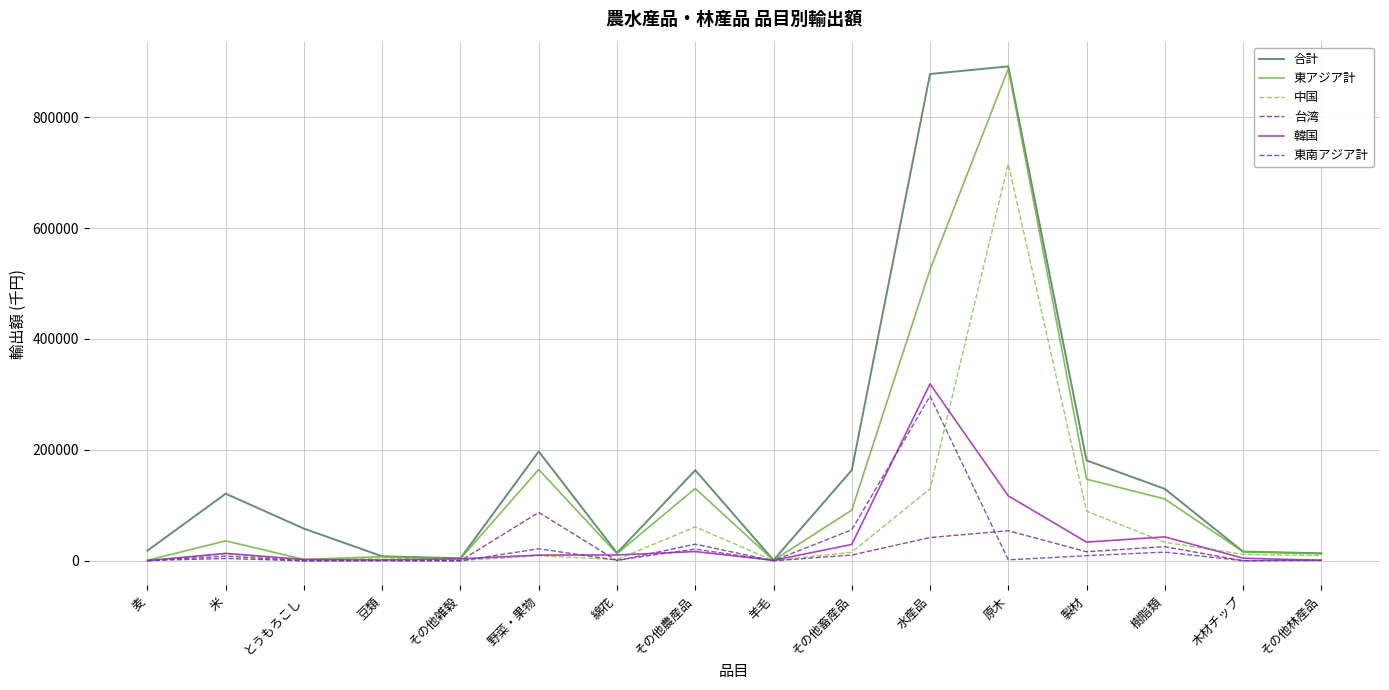

What is the maximum value shown in the chart?

891504